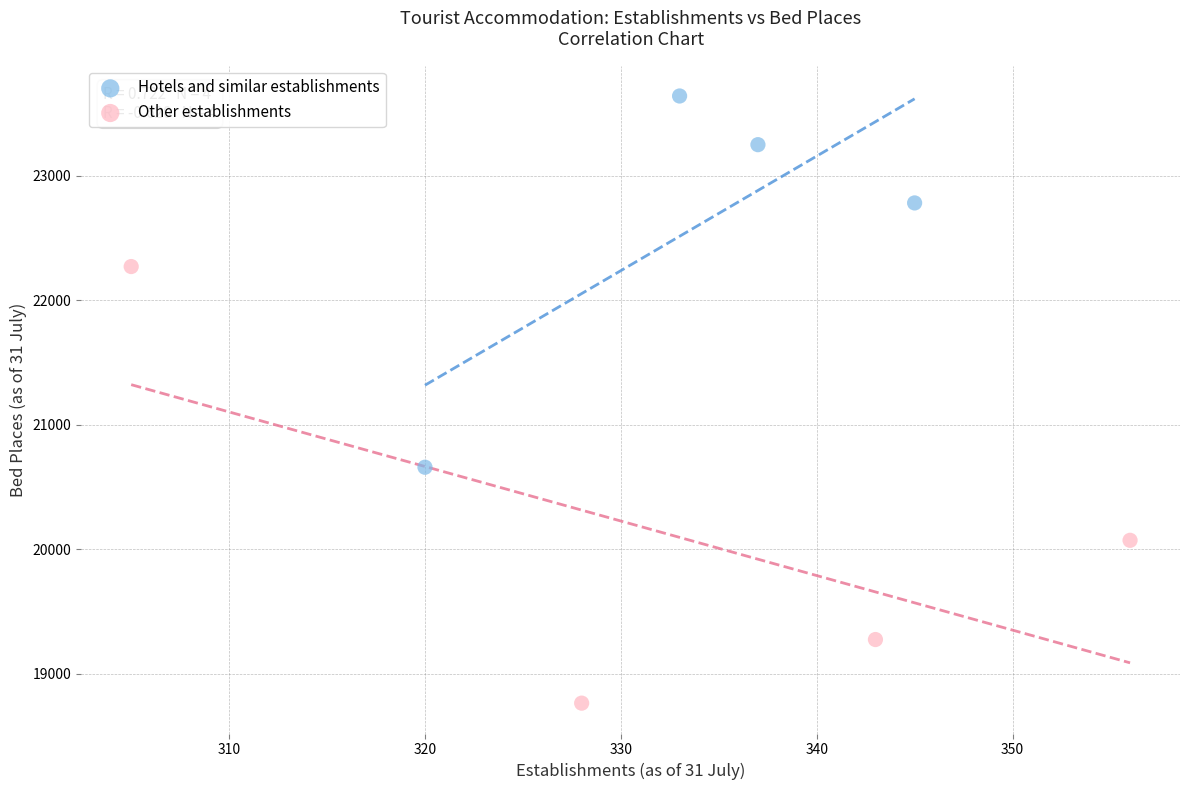

Which series has the largest Y range (max minus min)?

Other establishments